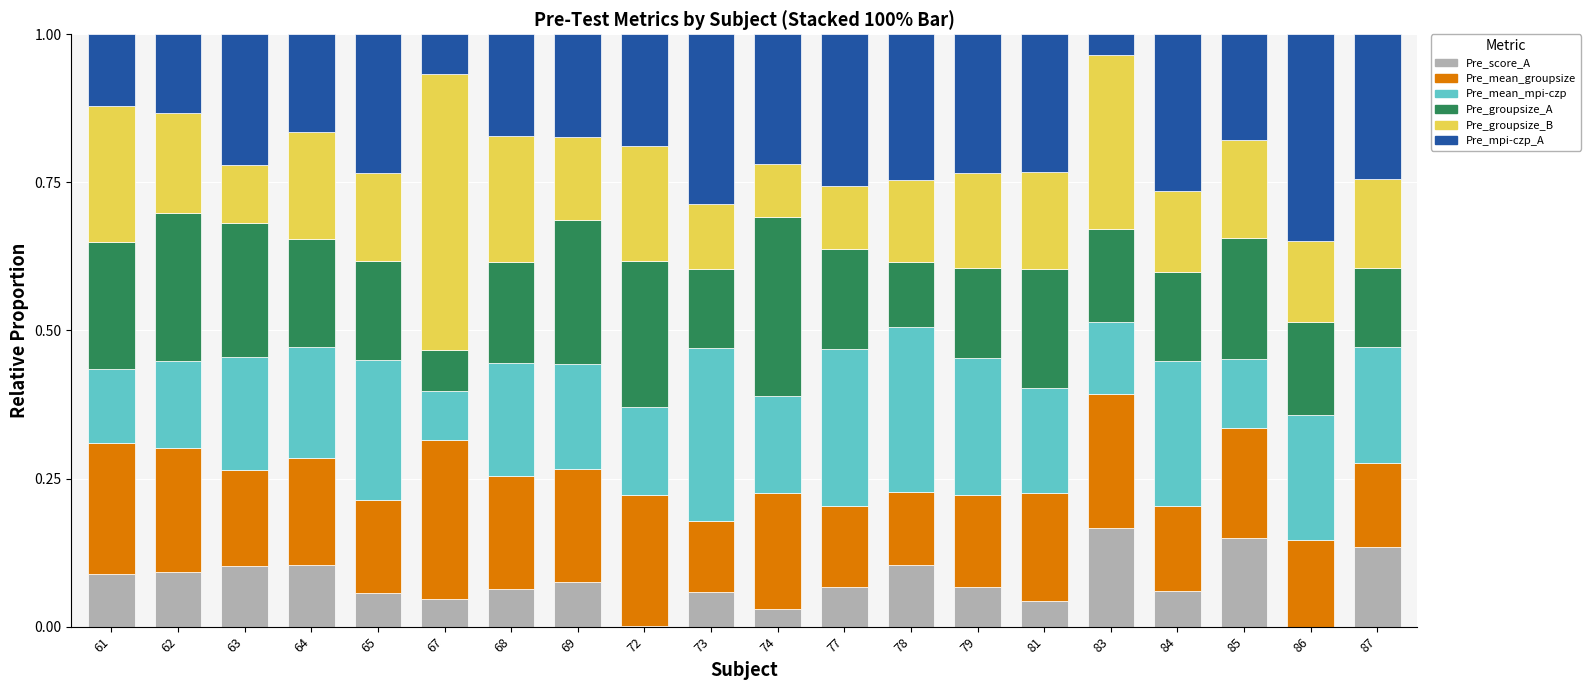

How many data points does each series have?

20